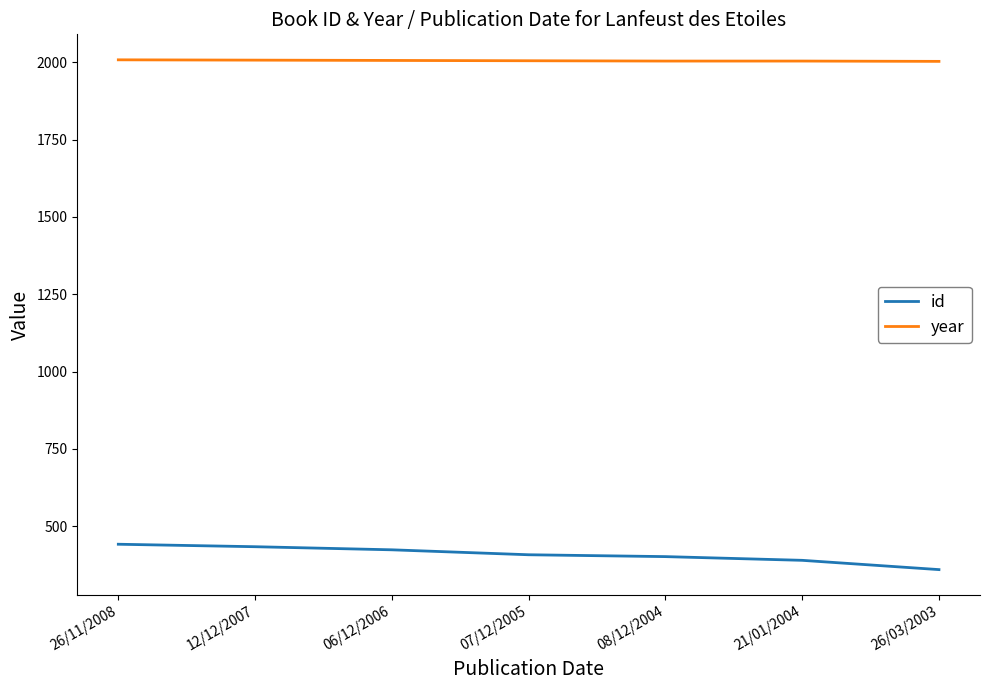

What is the maximum value shown in the chart?

2008